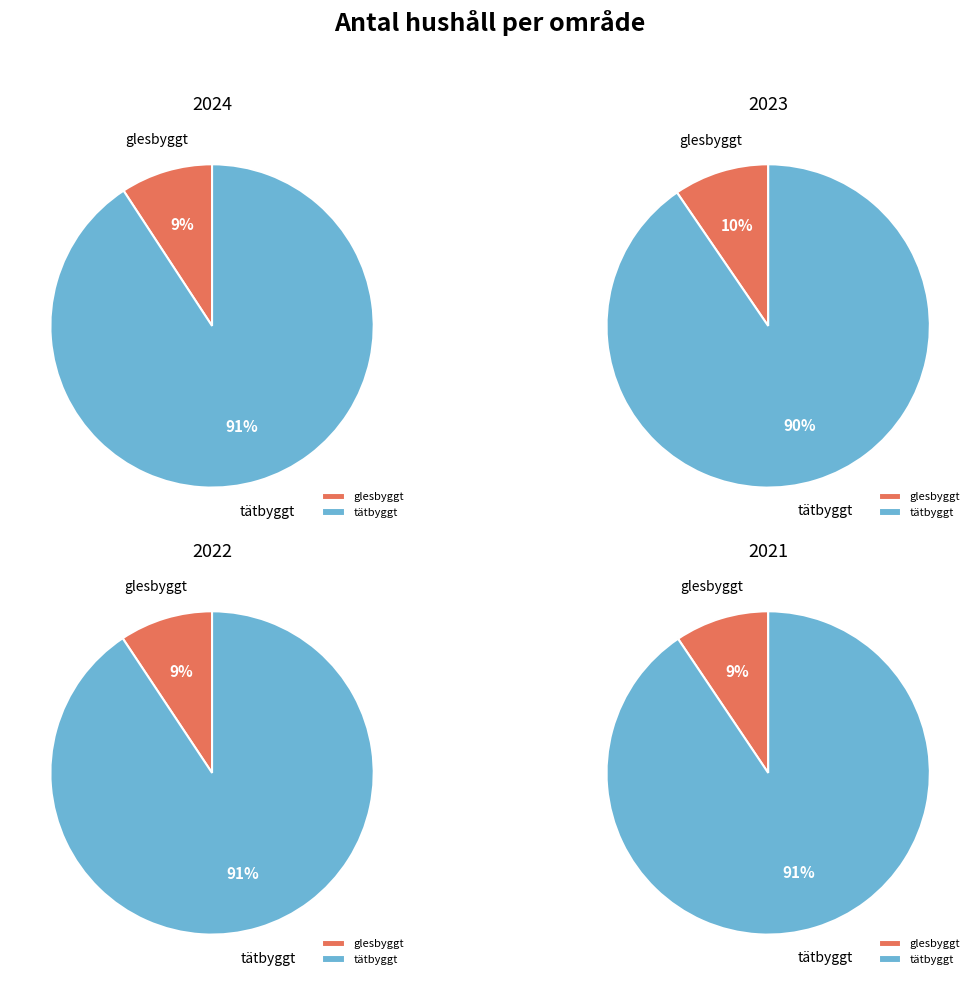

What portion of the pie excludes glesbyggt?

90.8%